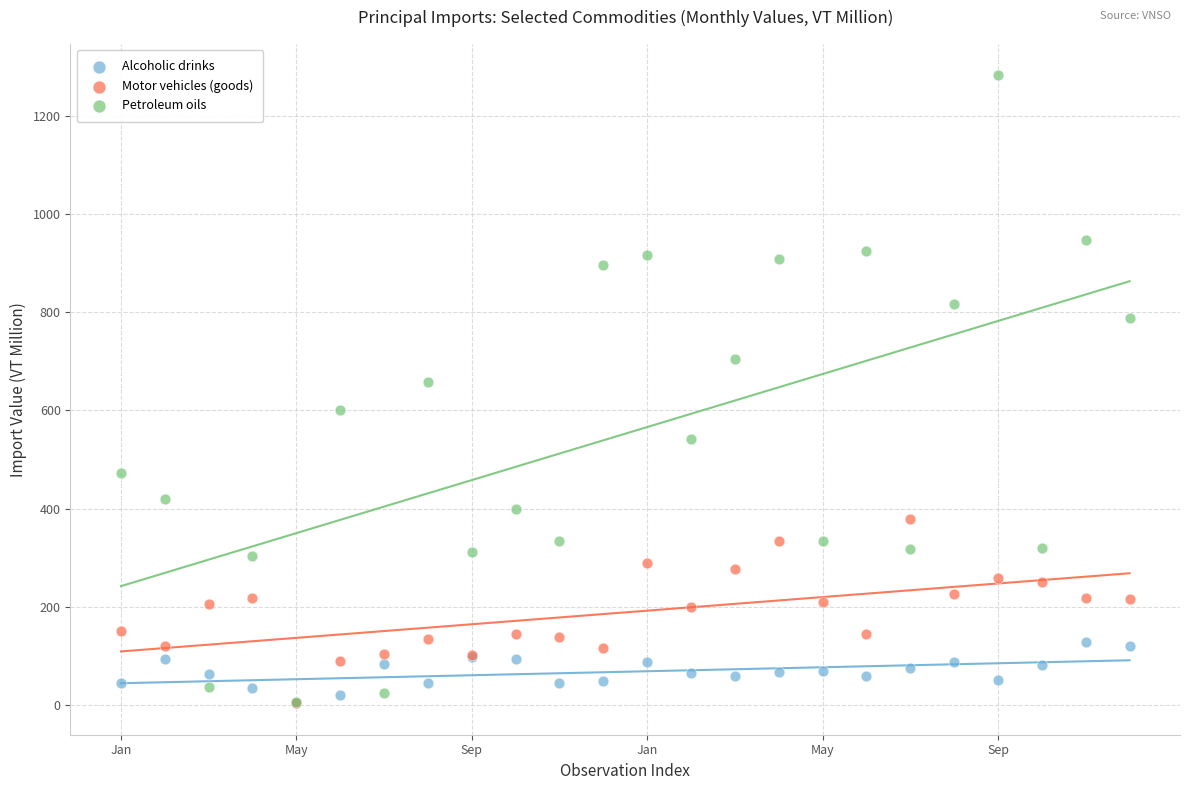

What are all the series names shown in the legend?

Alcoholic drinks, Motor vehicles (goods), Petroleum oils